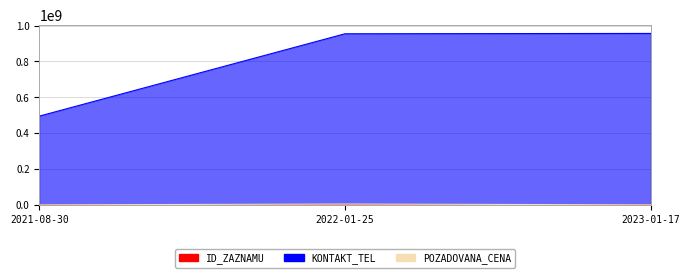

Which label corresponds to the largest value in the chart?

2023-01-17